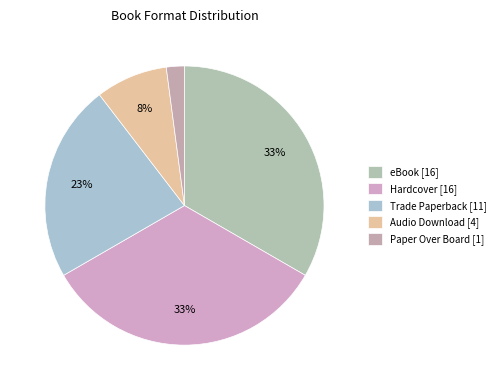

Count the number of slices in the pie.

5